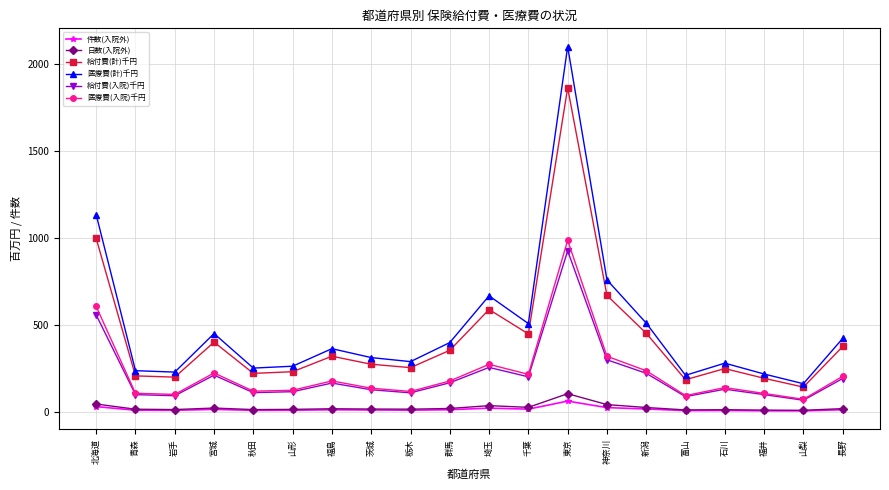

How many interior local peaks does the 給付費(計)千円 series have?

5